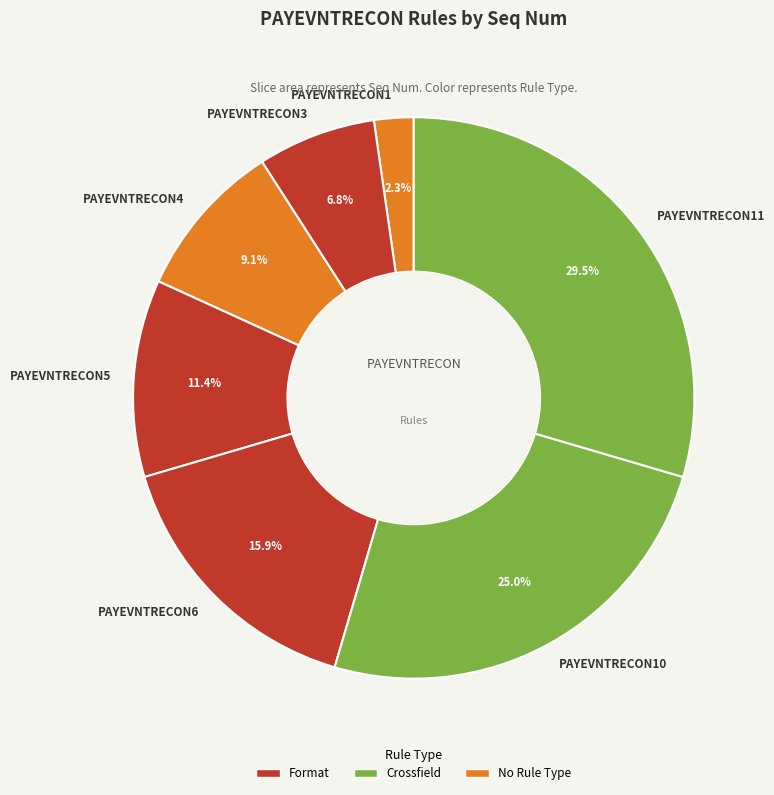

What is the smallest slice in the pie chart?

PAYEVNTRECON1